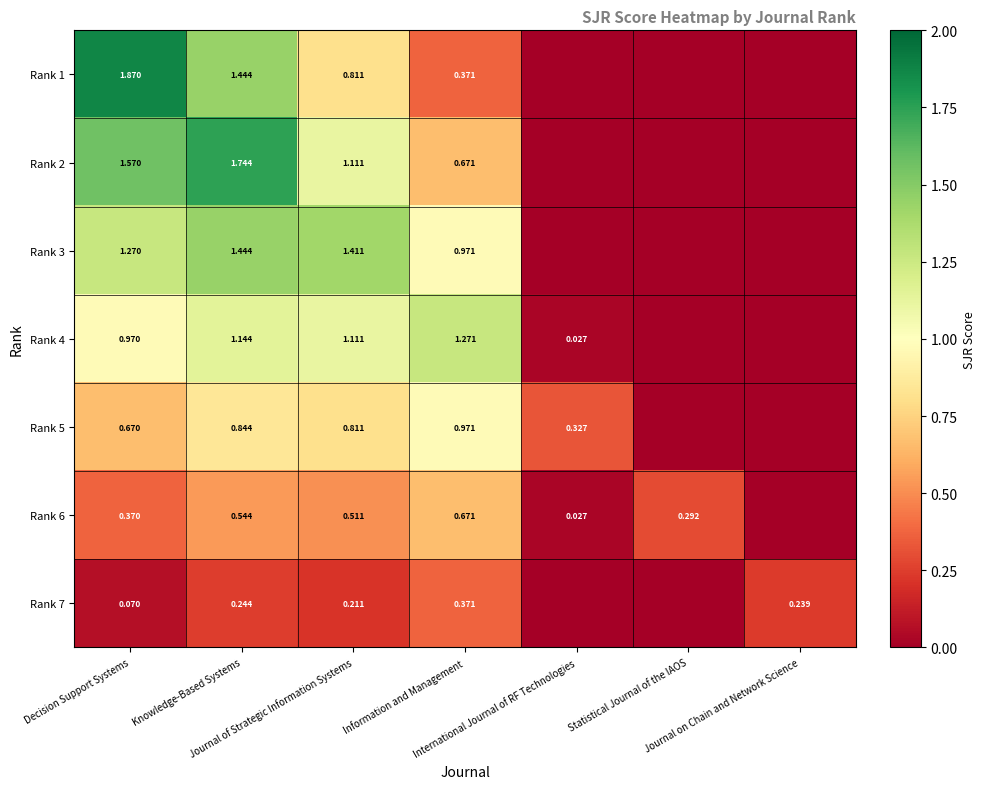

Count the number of data series in this chart.

7